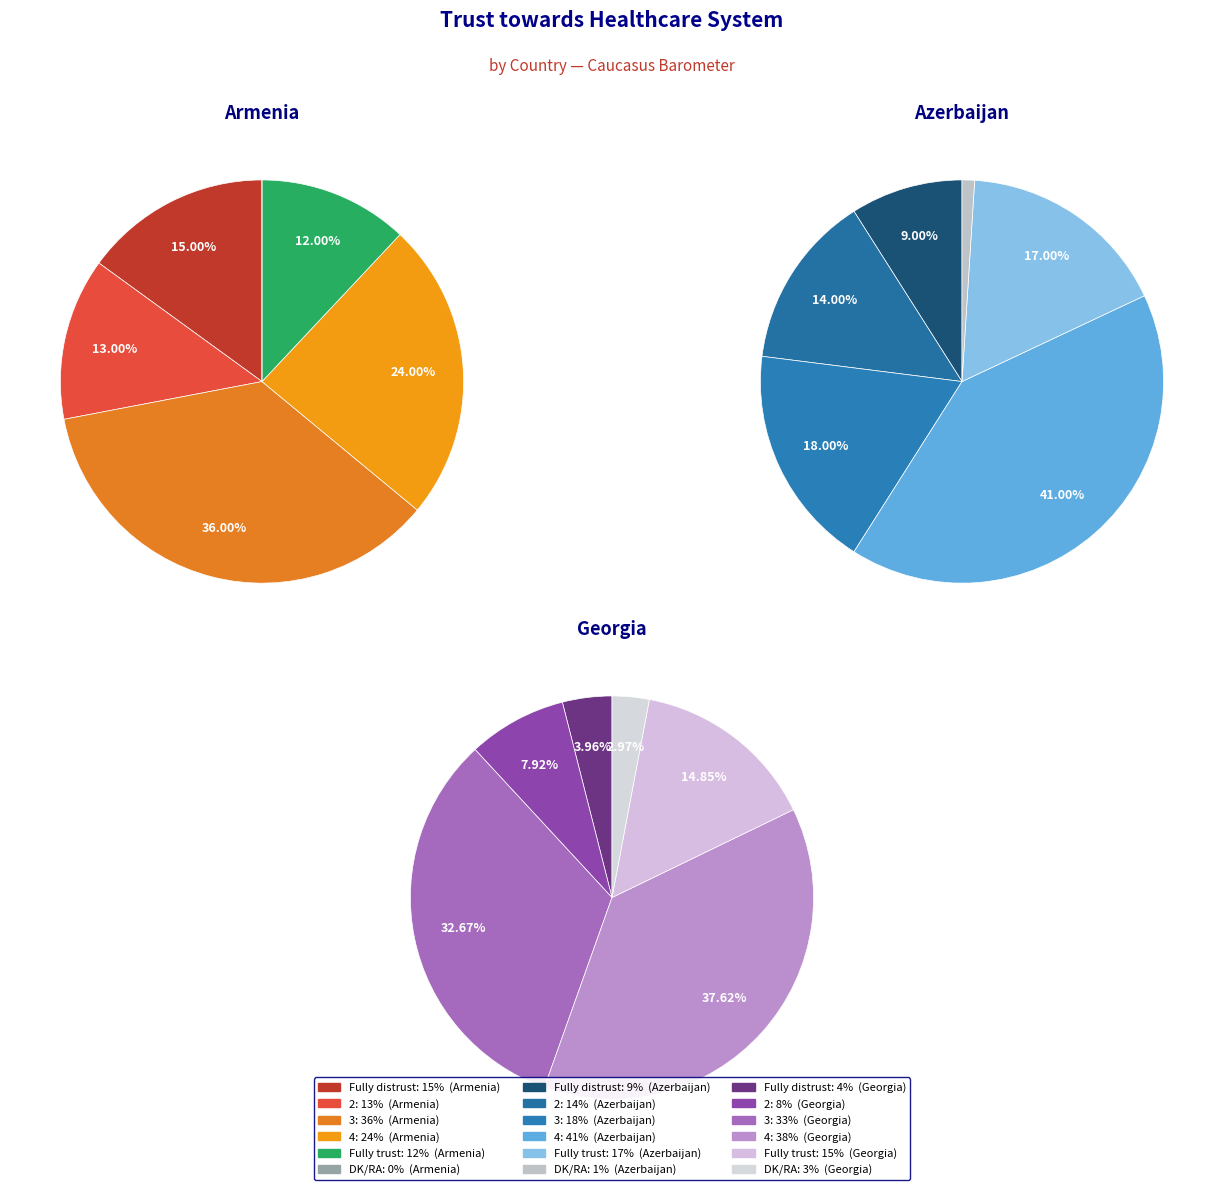

How many segments does this pie chart have?

6